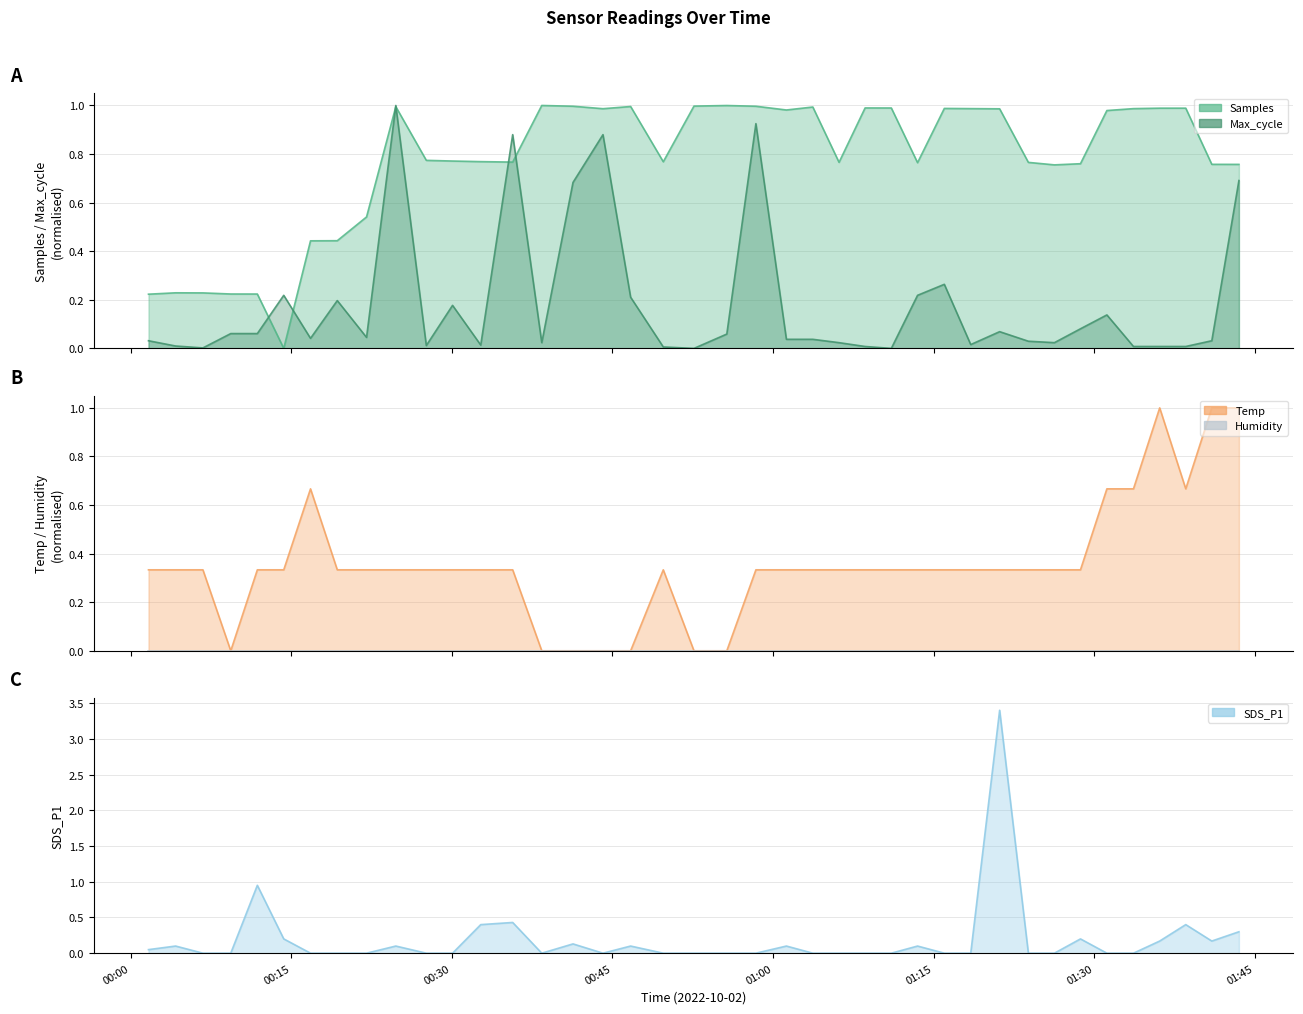

Which series has the widest spread of values?

SDS_P1